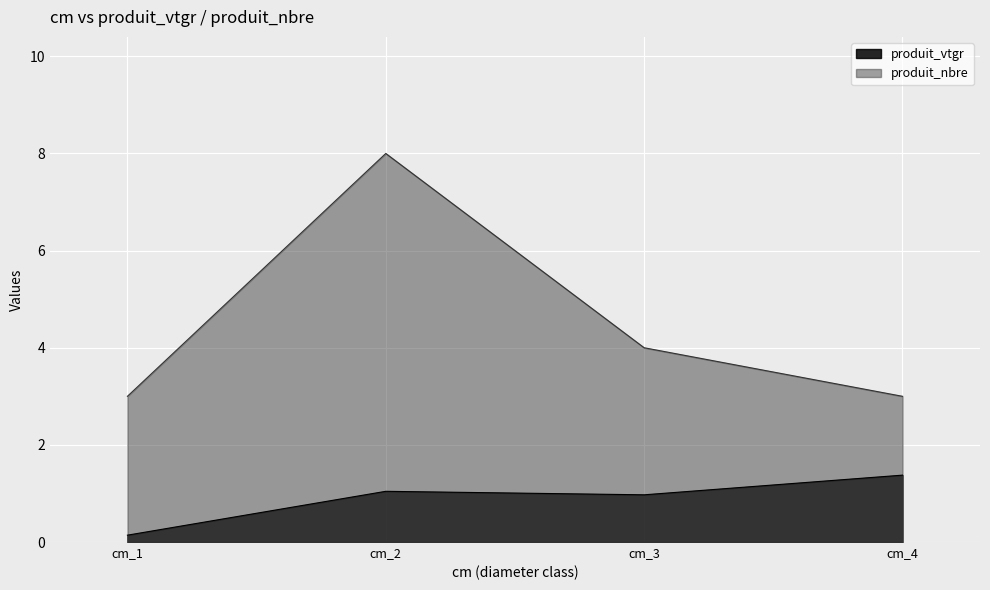

List the series in order of their peak value, highest first.

produit_nbre, produit_vtgr